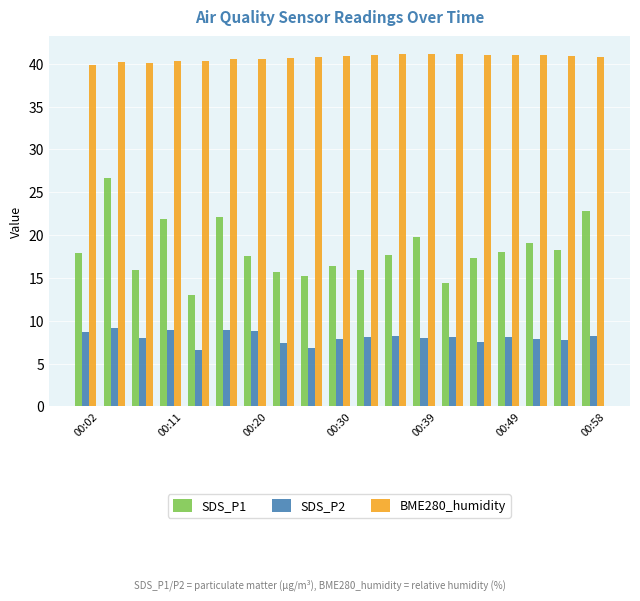

Which series has the largest total across all categories?

BME280_humidity